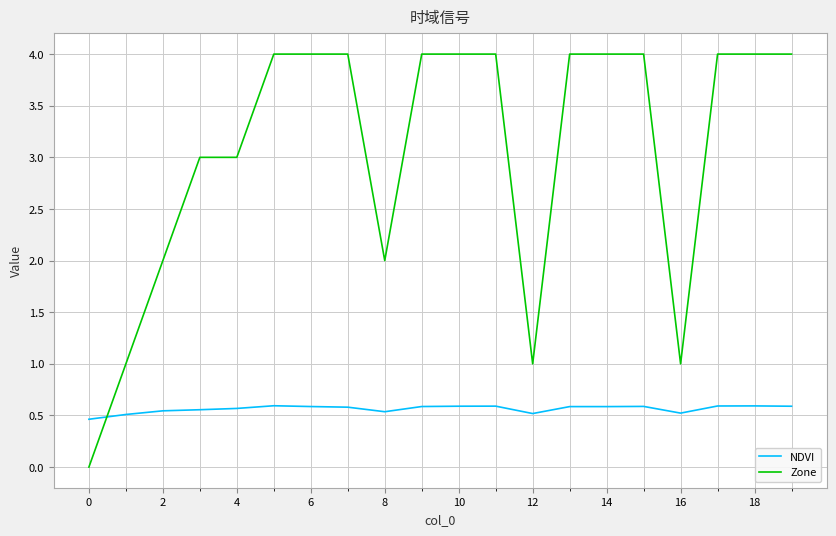

Which series has the widest spread of values?

Zone